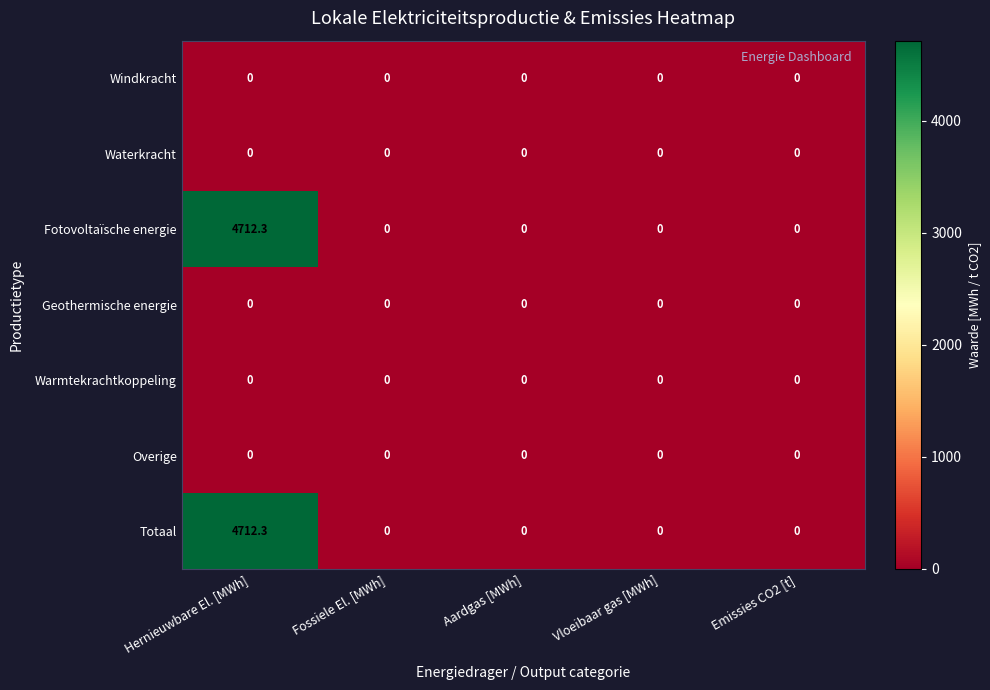

At how many categories does at least one series exceed 4682?

1